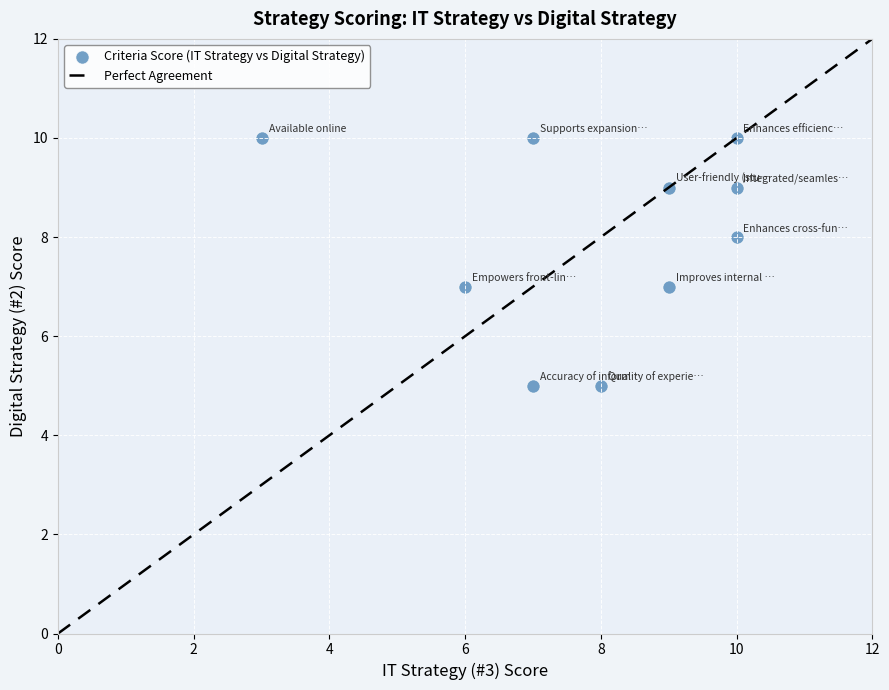

What is the average Y value?

8